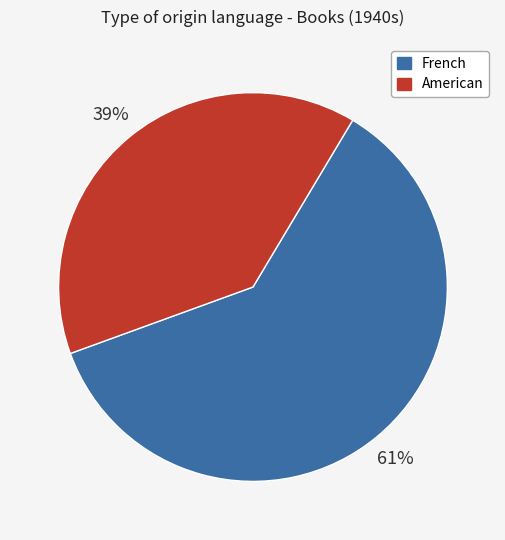

Which slice represents more than half of the pie?

French